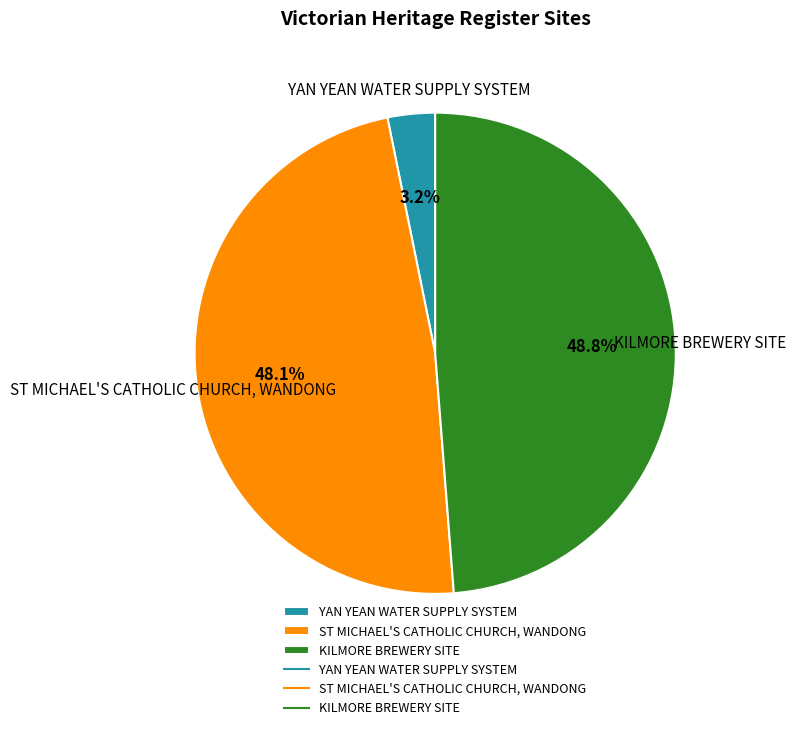

True or false: ST MICHAEL'S CATHOLIC CHURCH, WANDONG accounts for 48% of the total.

True